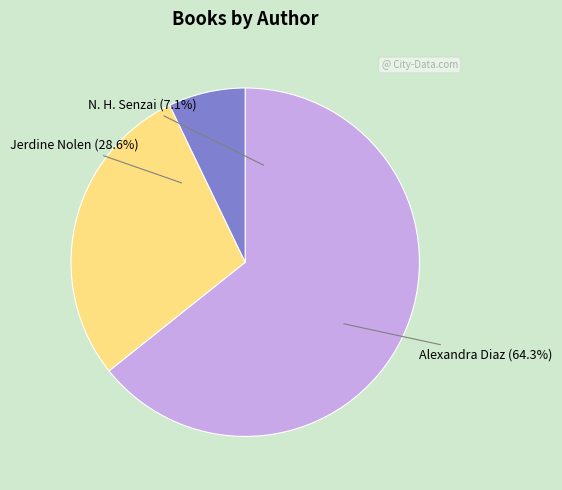

To the nearest percent, what is the combined percentage of Jerdine Nolen (20308234) and N. H. Senzai (67342207)?

36%